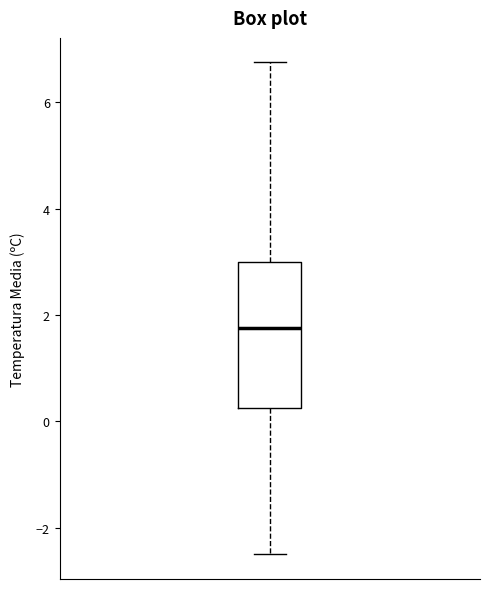

Read this box plot against the y-axis: the position of the median line, the range covered by the box, and the ends of both whiskers. The values are not printed on the chart, so give them approximately, as read against the axis.

median 1.8, box 0.2 to 3.0, whiskers -2.4 to 6.8